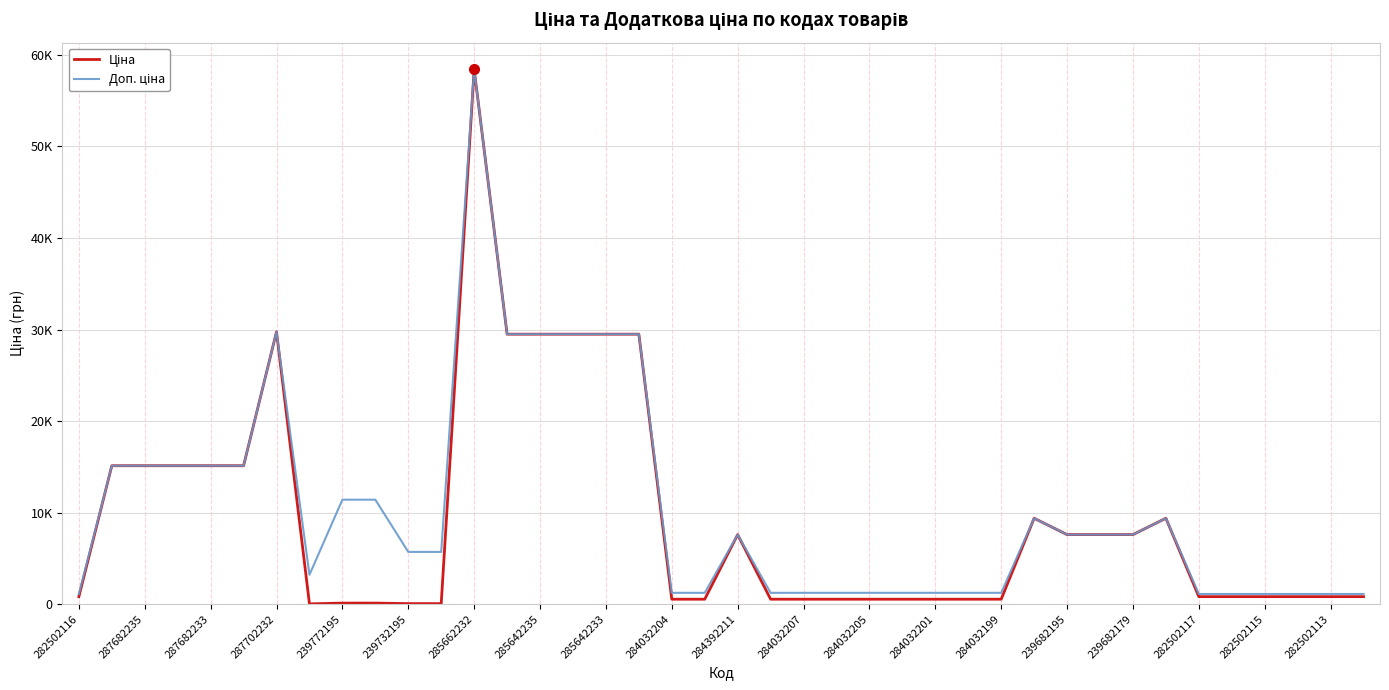

Does the chart display data point markers on the line(s)?

No